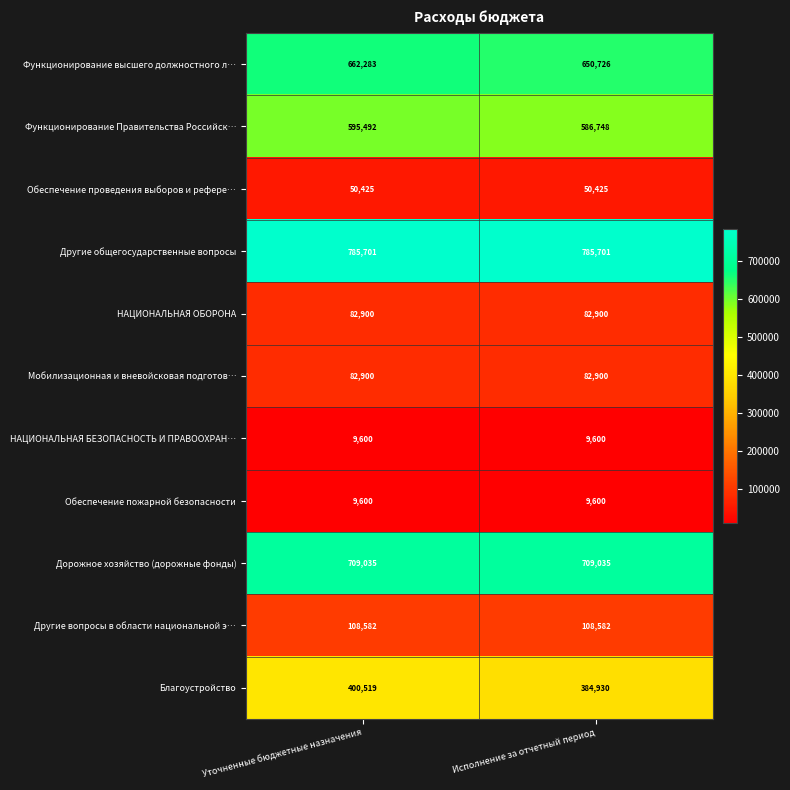

How many distinct data groups are displayed?

11